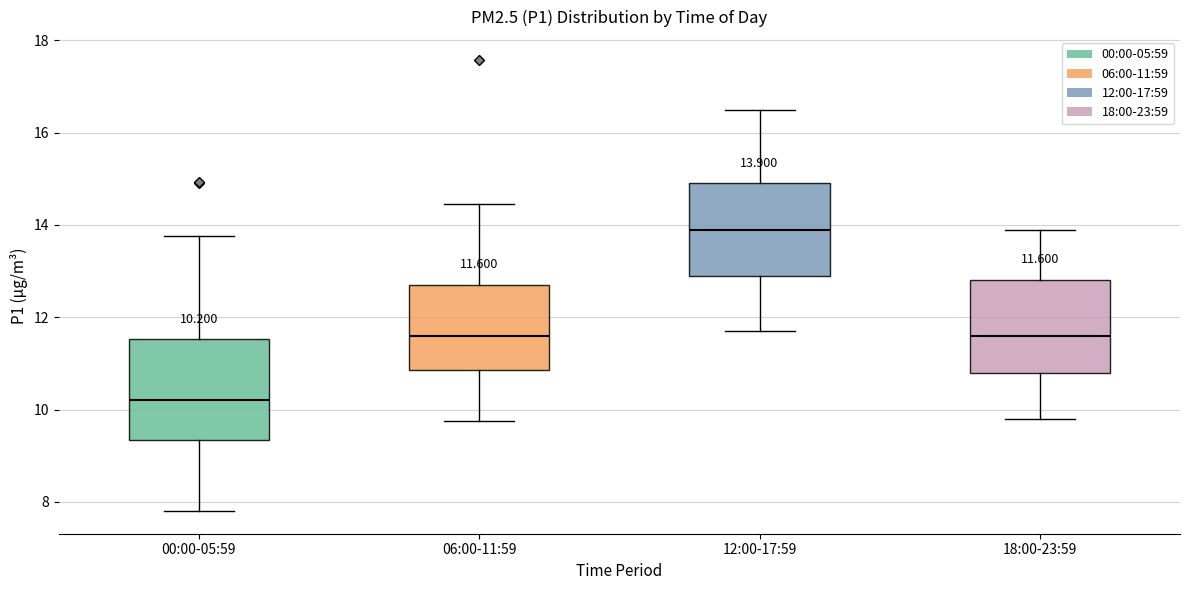

Which box has the lowest median line?

00:00-05:59